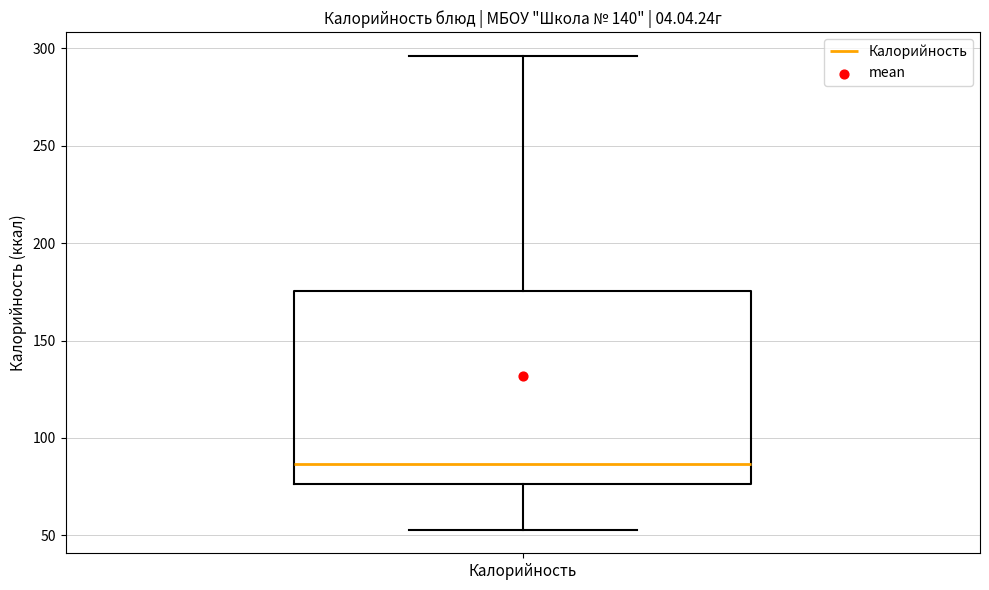

Where is the upper edge of the box for Калорийность on the y-axis? The values are not printed on the chart, so give them approximately, as read against the axis.

175